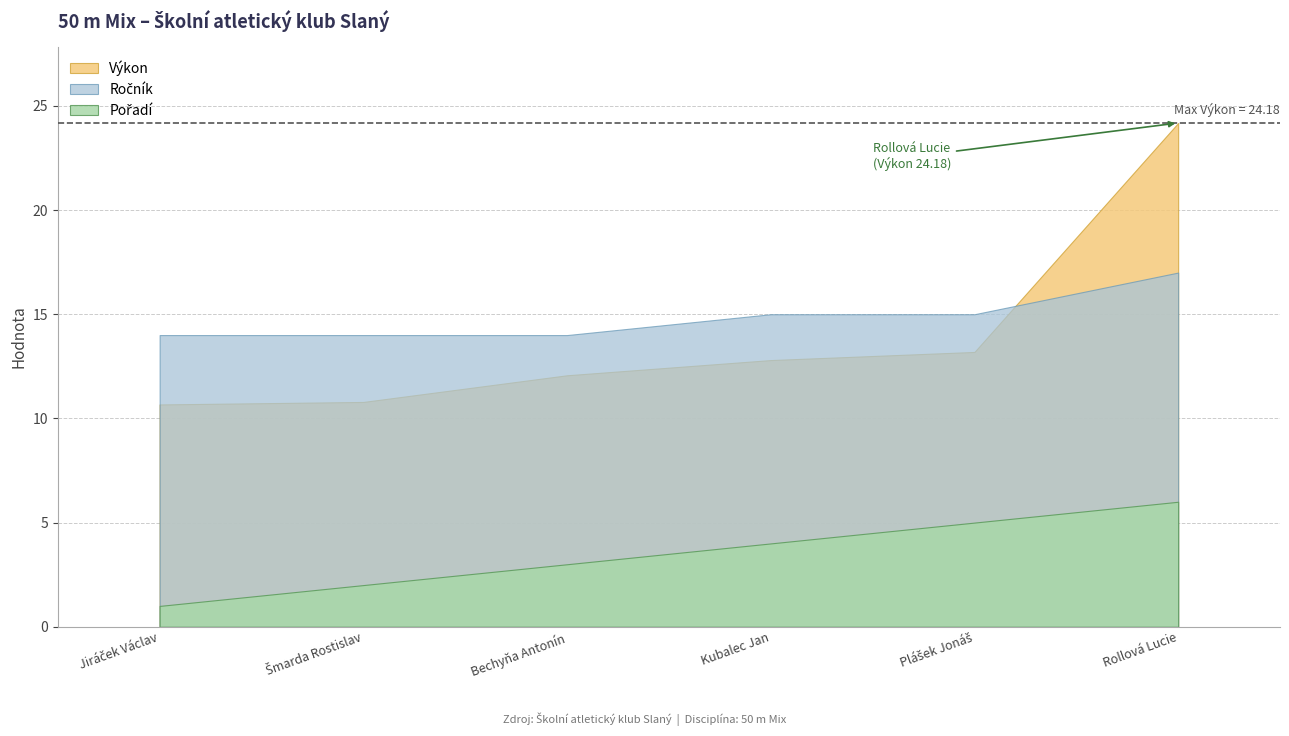

What is the minimum value for Výkon?

10.7